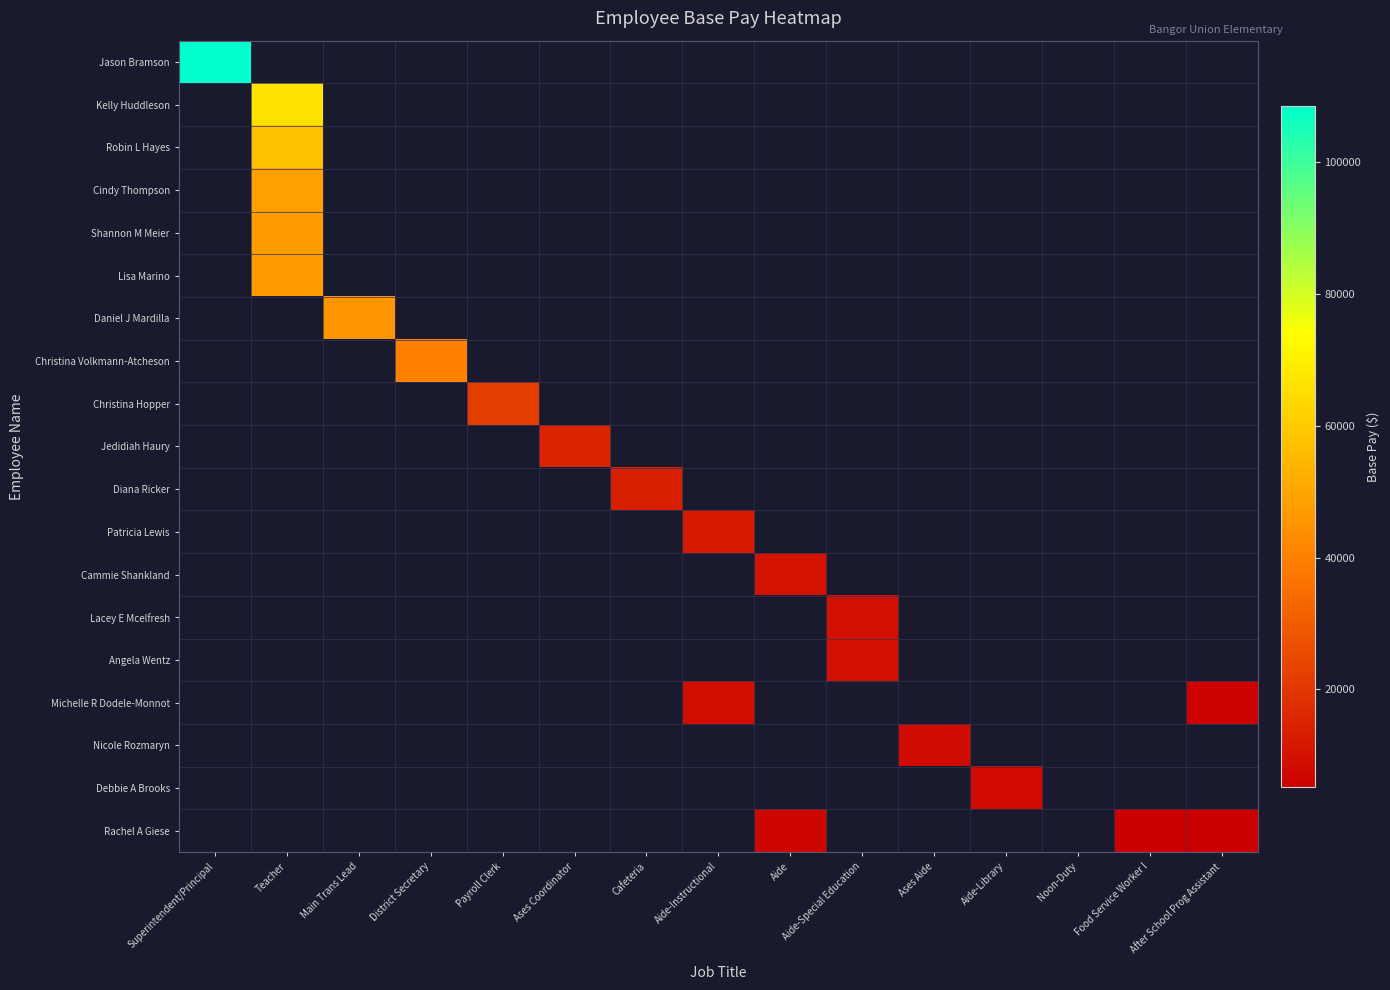

Count the number of categories in the chart.

15